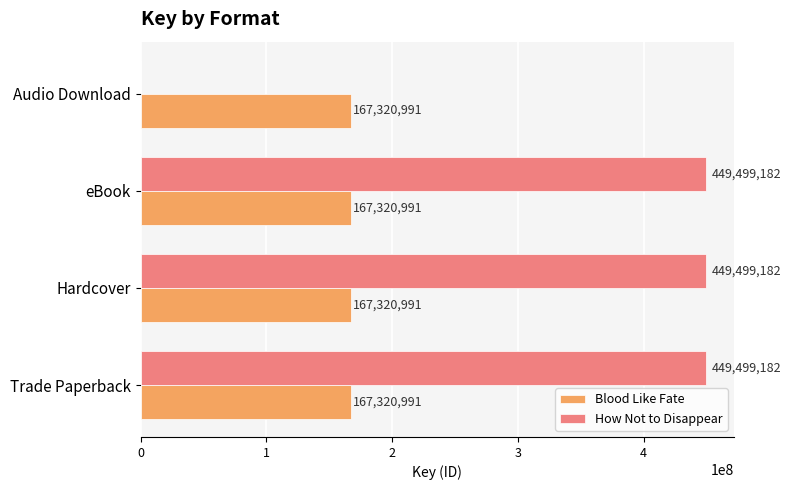

What is the sum of the How Not to Disappear values at Hardcover and Trade Paperback?

898998364